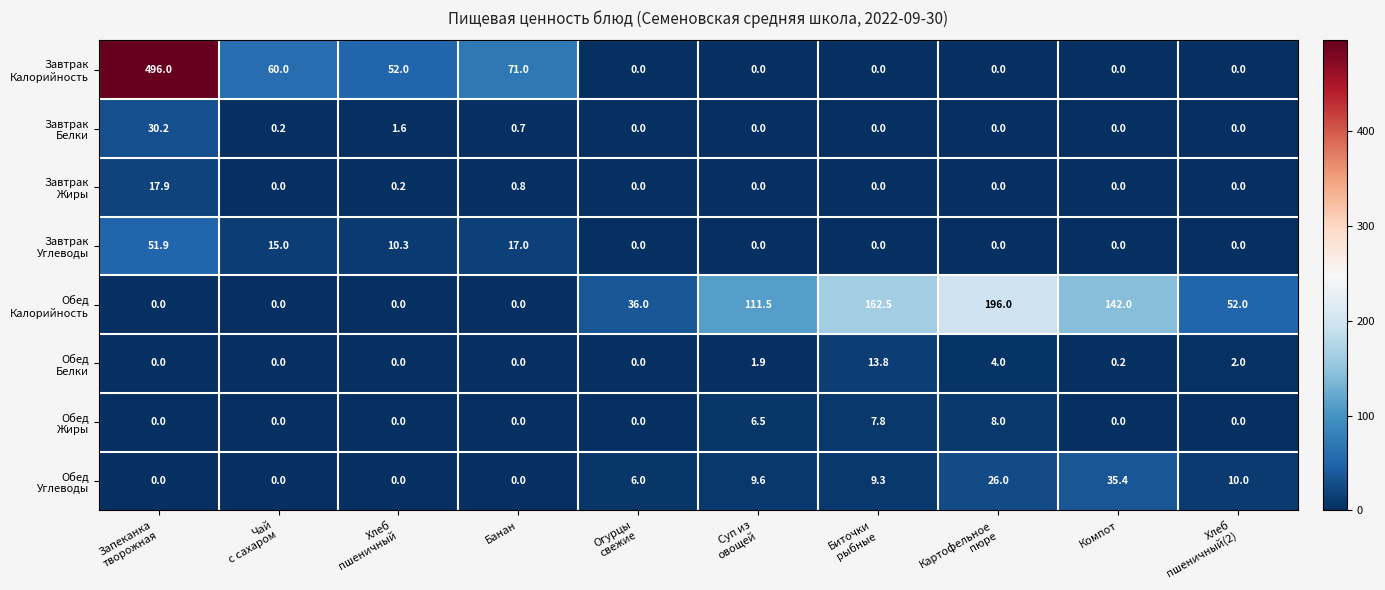

What is the difference between the highest and lowest values at Банан?

71.0